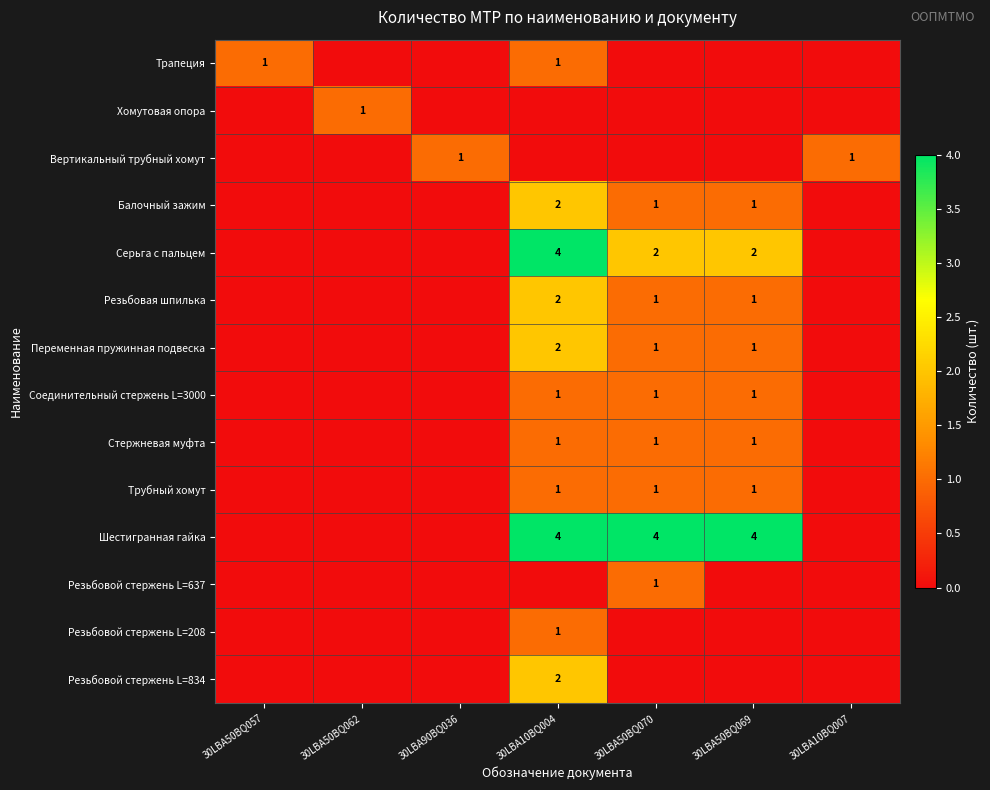

At which category is the sum across all series the highest?

30LBA10BQ004